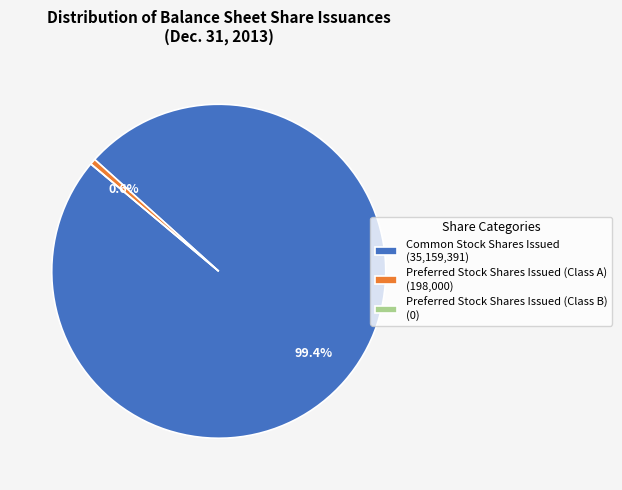

Approximately how many times larger is the value at Common Stock Shares Issued (35,159,391) compared to Preferred Stock Shares Issued (Class A) (198,000)?

177.6